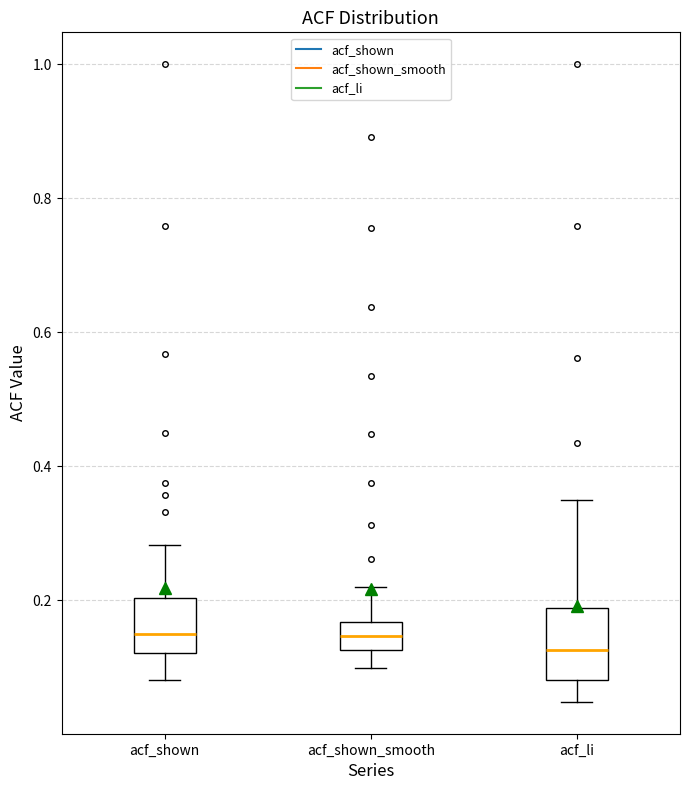

Where is the lower edge of the box for acf_li on the y-axis? The values are not printed on the chart, so give them approximately, as read against the axis.

0.08